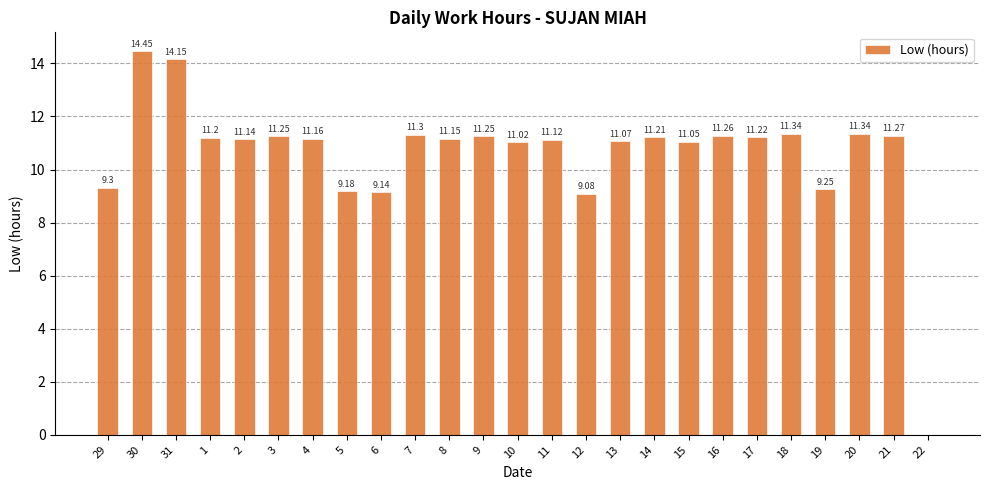

What is the sum of all values?

264.9